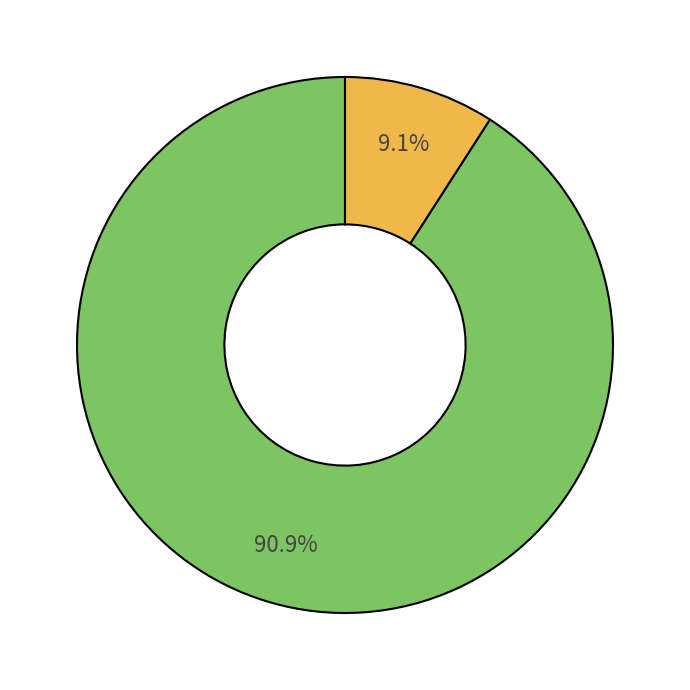

Does any single category account for the majority?

Yes